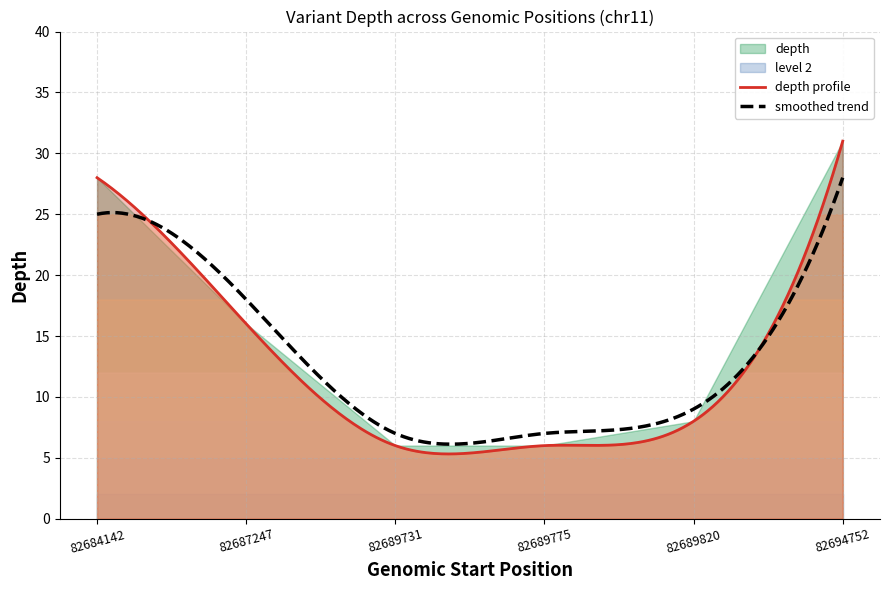

What is the lowest value of the depth profile series?

5.3